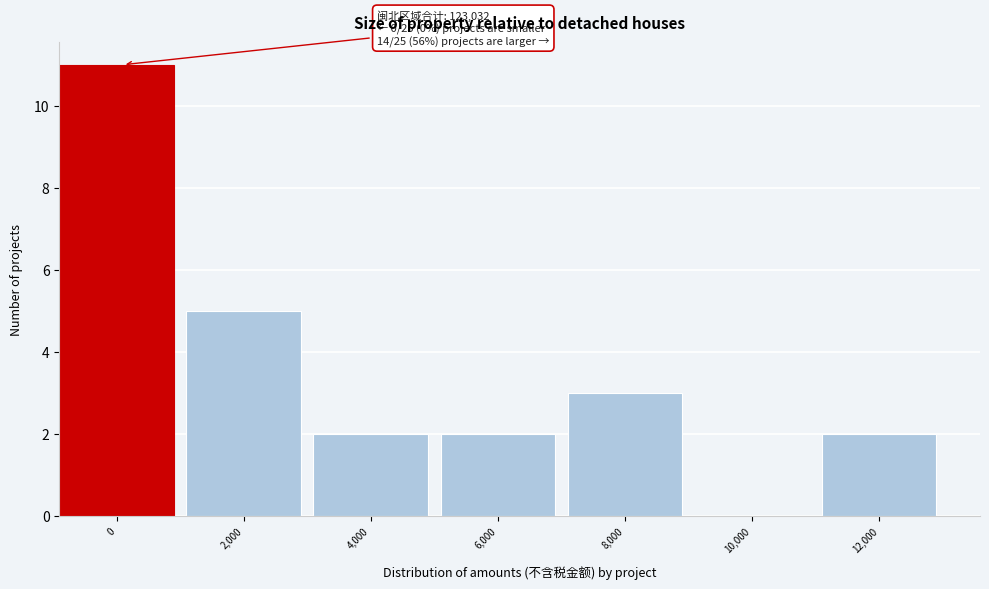

Reading left to right, extract all data points from this chart.

0=11	2,000=5	4,000=2	6,000=2	8,000=3	10,000=0	12,000=2